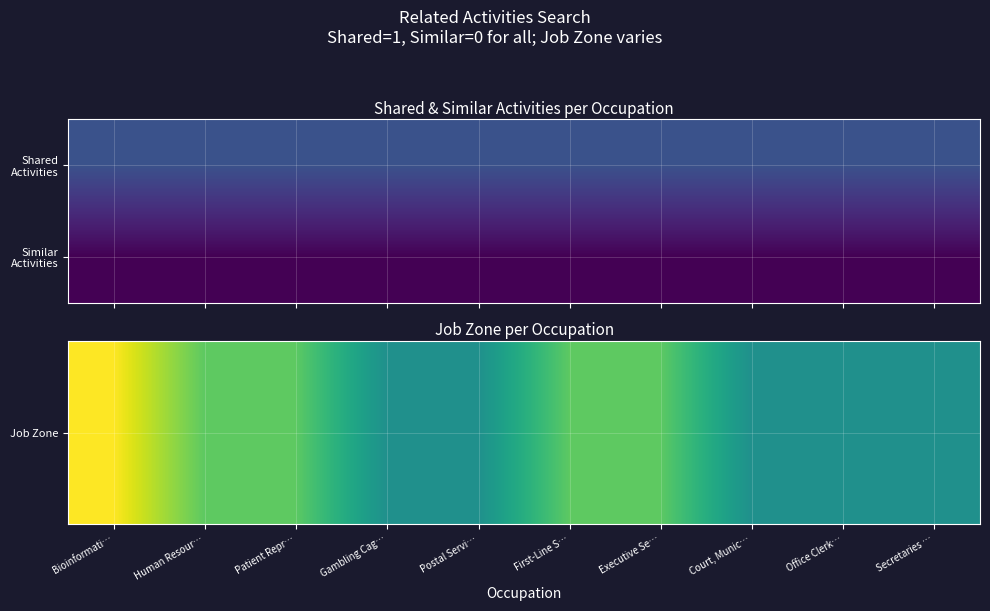

List the series in order of their peak value, highest first.

Job Zone, Similar Activities